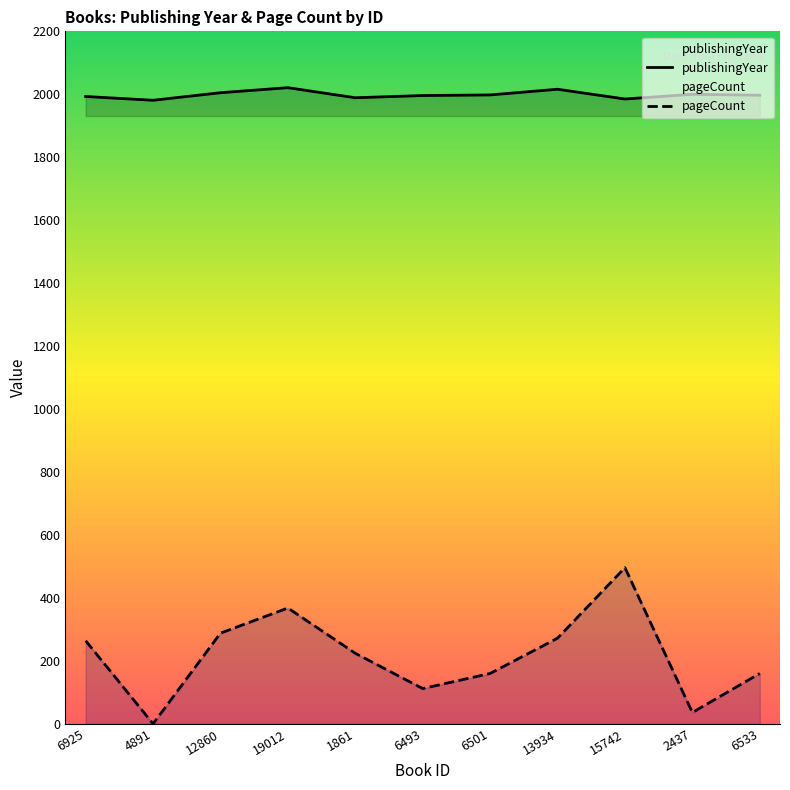

What is the highest value of the publishingYear series?

2021